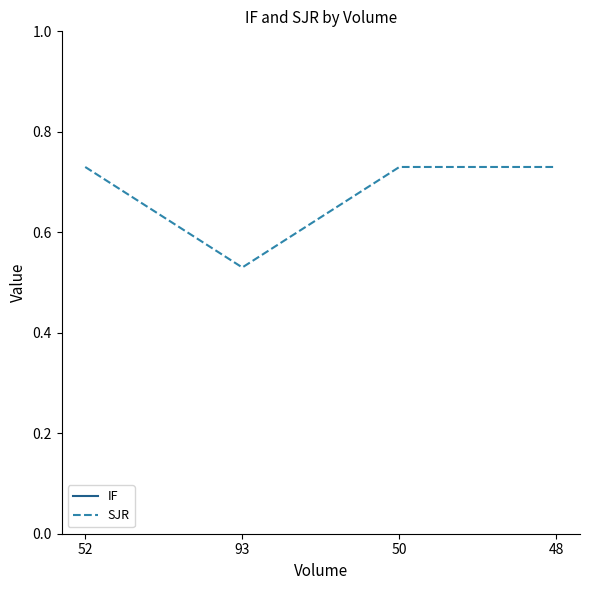

How many interior local valleys does the SJR series have?

1